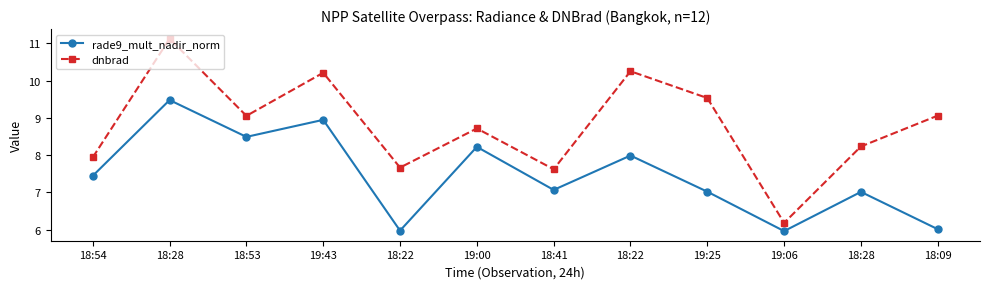

The rade9_mult_nadir_norm series shows 7.4 at 18:54. True or false?

True